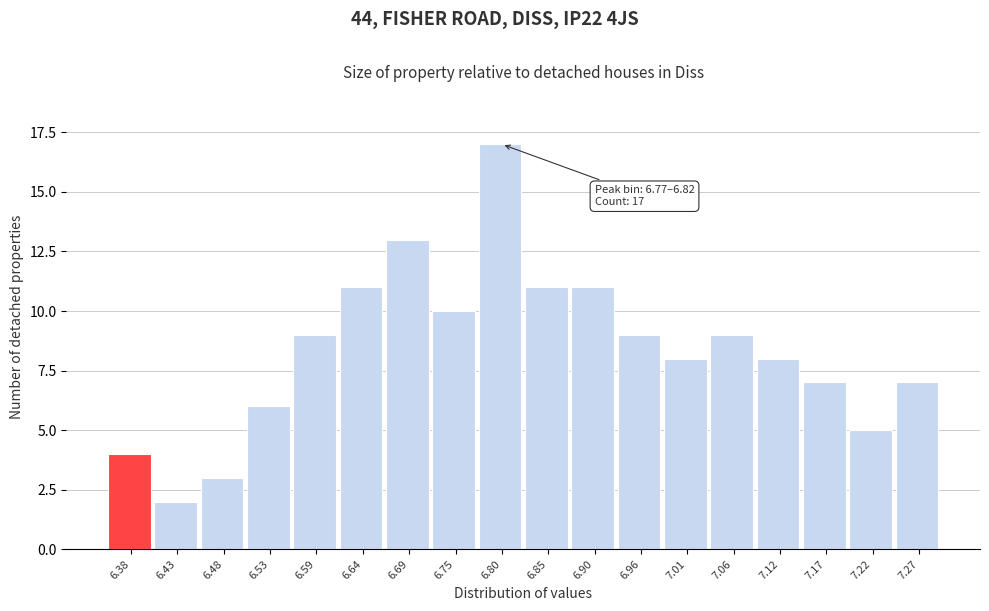

Which range on the x-axis has the tallest bar?

6.77 to 6.83